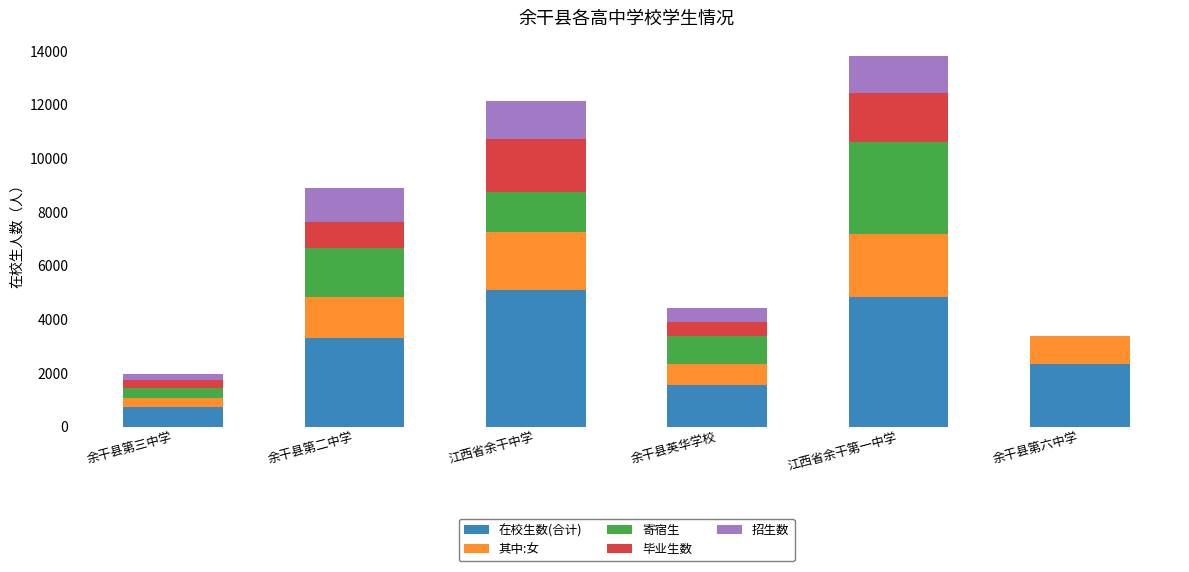

What is the highest value of the 在校生数(合计) series?

5077